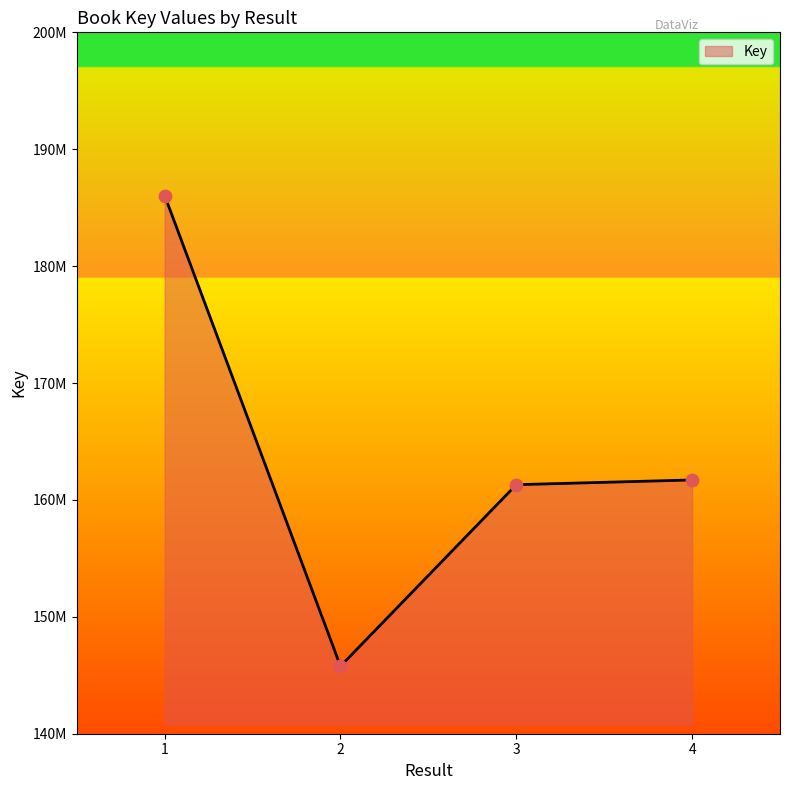

Between 4 and 3, which is larger?

4